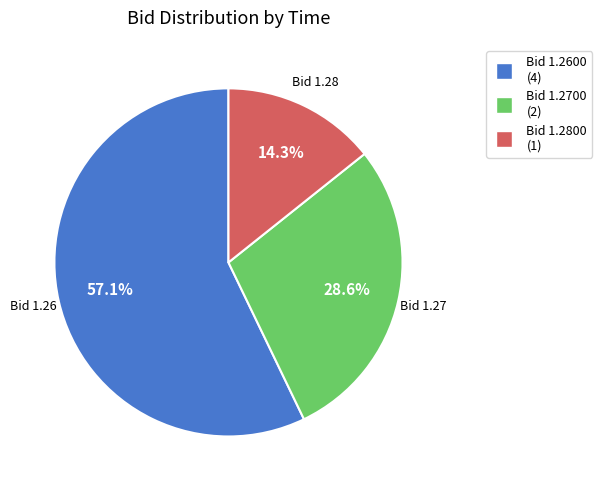

Does any single category account for the majority?

Yes